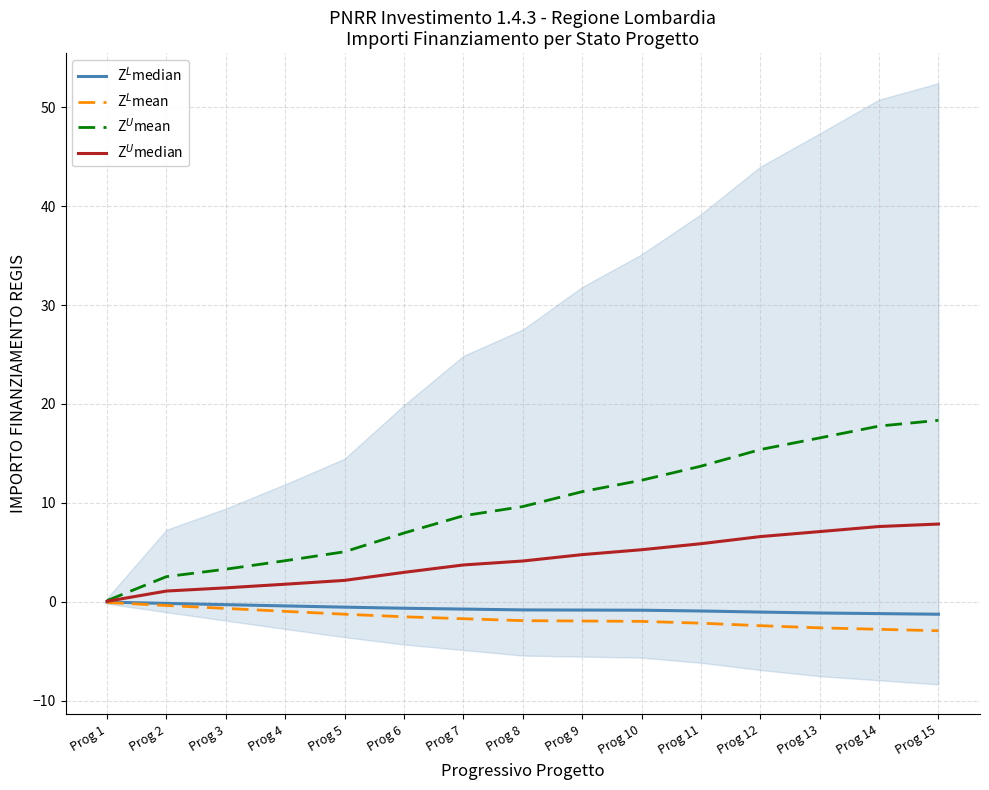

What is the value of the Z$^U$mean point at the 15th from the left?

18.3